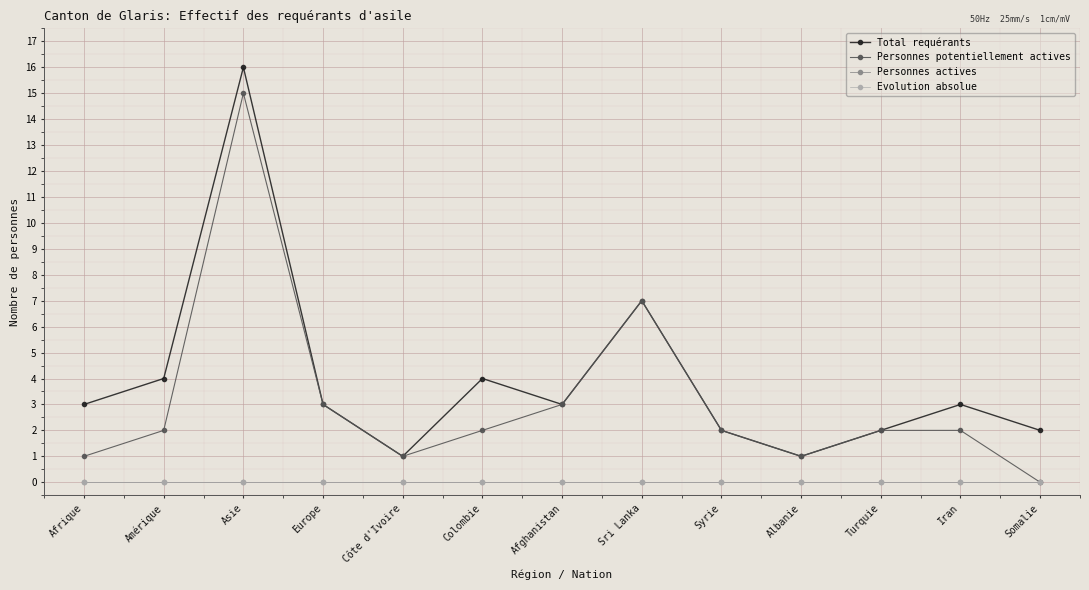

Reading left to right, extract all data points from this chart.

Total requérants: Afrique=3	Amérique=4	Asie=16	Europe=3	Côte d'Ivoire=1	Colombie=4	Afghanistan=3	Sri Lanka=7	Syrie=2	Albanie=1	Turquie=2	Iran=3	Somalie=2
Personnes potentiellement actives: Afrique=1	Amérique=2	Asie=15	Europe=3	Côte d'Ivoire=1	Colombie=2	Afghanistan=3	Sri Lanka=7	Syrie=2	Albanie=1	Turquie=2	Iran=2	Somalie=0
Personnes actives: Afrique=0	Amérique=0	Asie=0	Europe=0	Côte d'Ivoire=0	Colombie=0	Afghanistan=0	Sri Lanka=0	Syrie=0	Albanie=0	Turquie=0	Iran=0	Somalie=0
Evolution absolue: Afrique=0	Amérique=0	Asie=0	Europe=0	Côte d'Ivoire=0	Colombie=0	Afghanistan=0	Sri Lanka=0	Syrie=0	Albanie=0	Turquie=0	Iran=0	Somalie=0